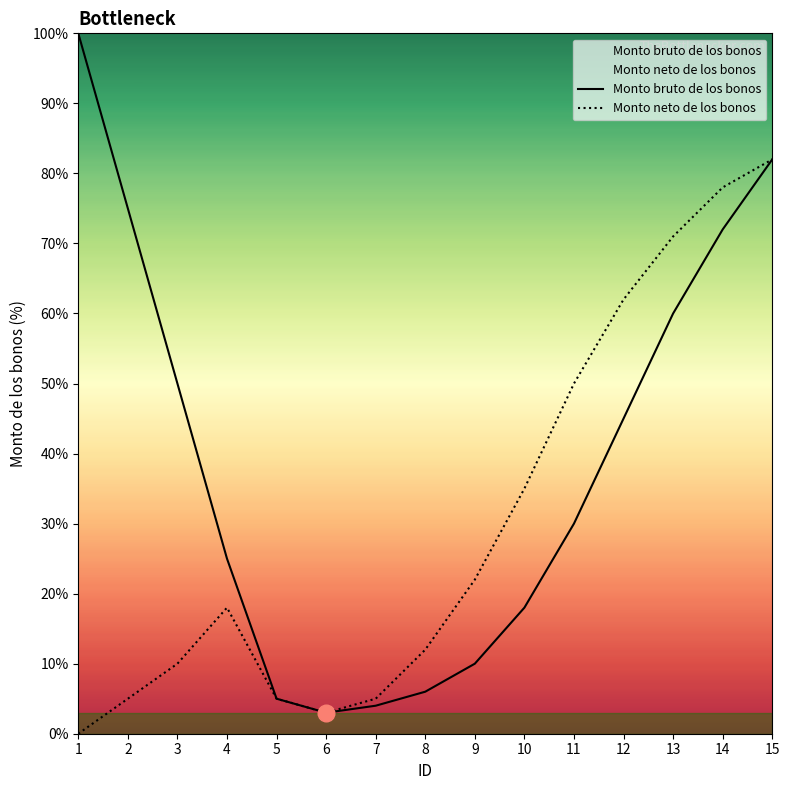

Count the number of data series in this chart.

2